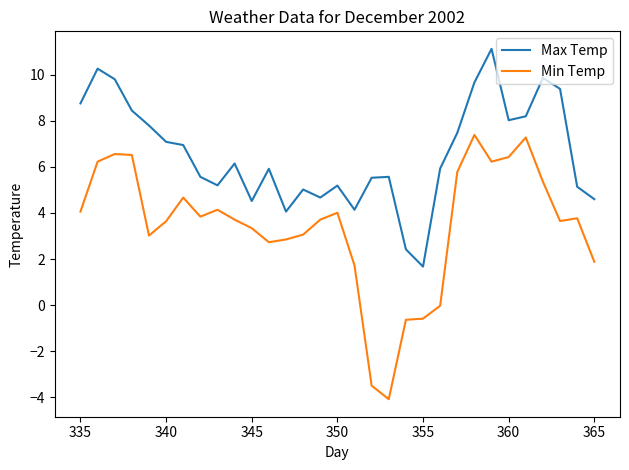

True or false: Max Temp and Min Temp cross at least once.

False